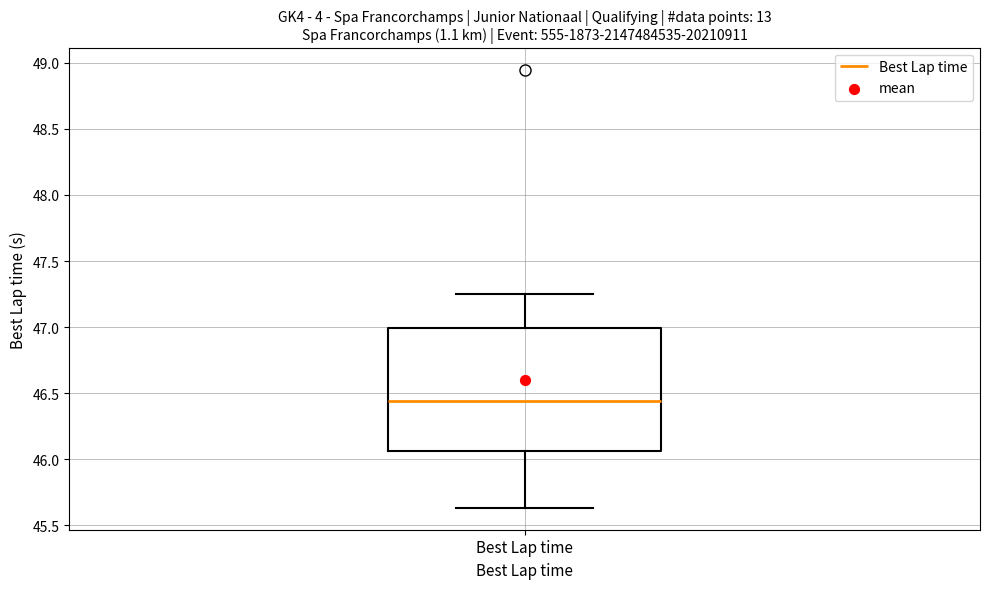

Read this box plot against the y-axis: the position of the median line, the range covered by the box, and the ends of both whiskers. The values are not printed on the chart, so give them approximately, as read against the axis.

median 46.45, box 46.05 to 47.00, whiskers 45.65 to 47.25